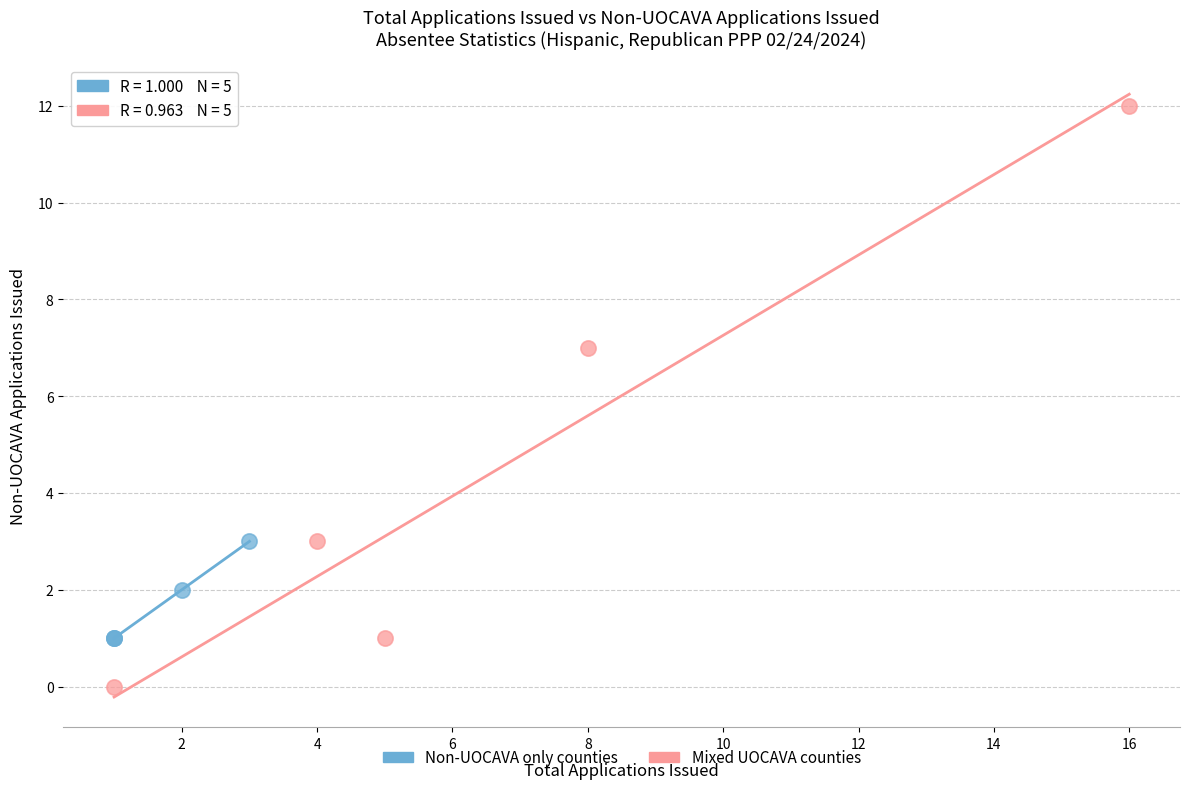

Which series contains the lowest Y value?

Mixed UOCAVA counties